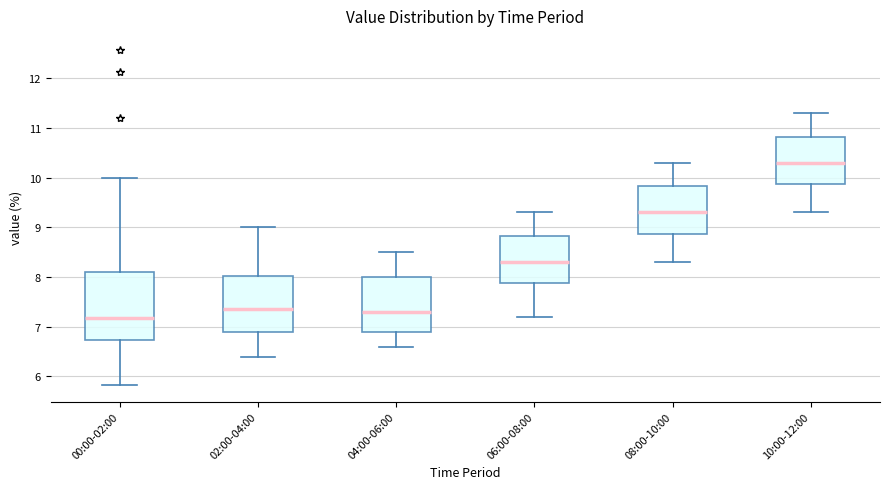

Where is the upper edge of the box for 10:00-12:00 on the y-axis? The values are not printed on the chart, so give them approximately, as read against the axis.

10.8